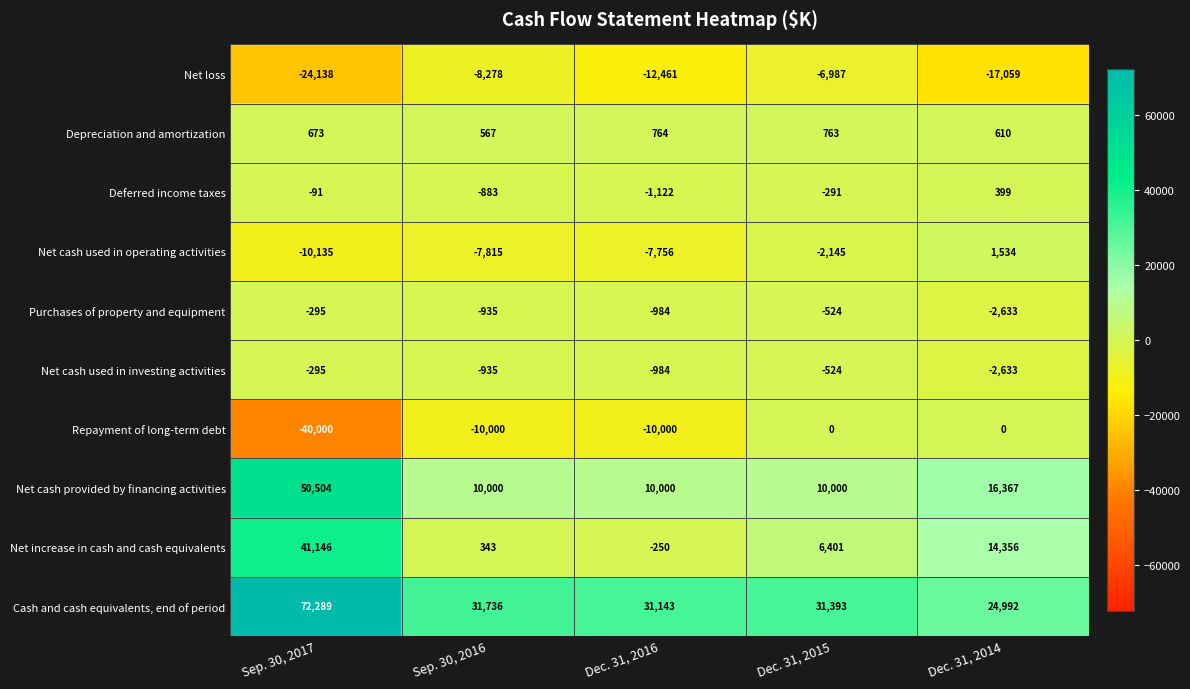

What is the total value across all series at Dec. 31, 2015?

38086